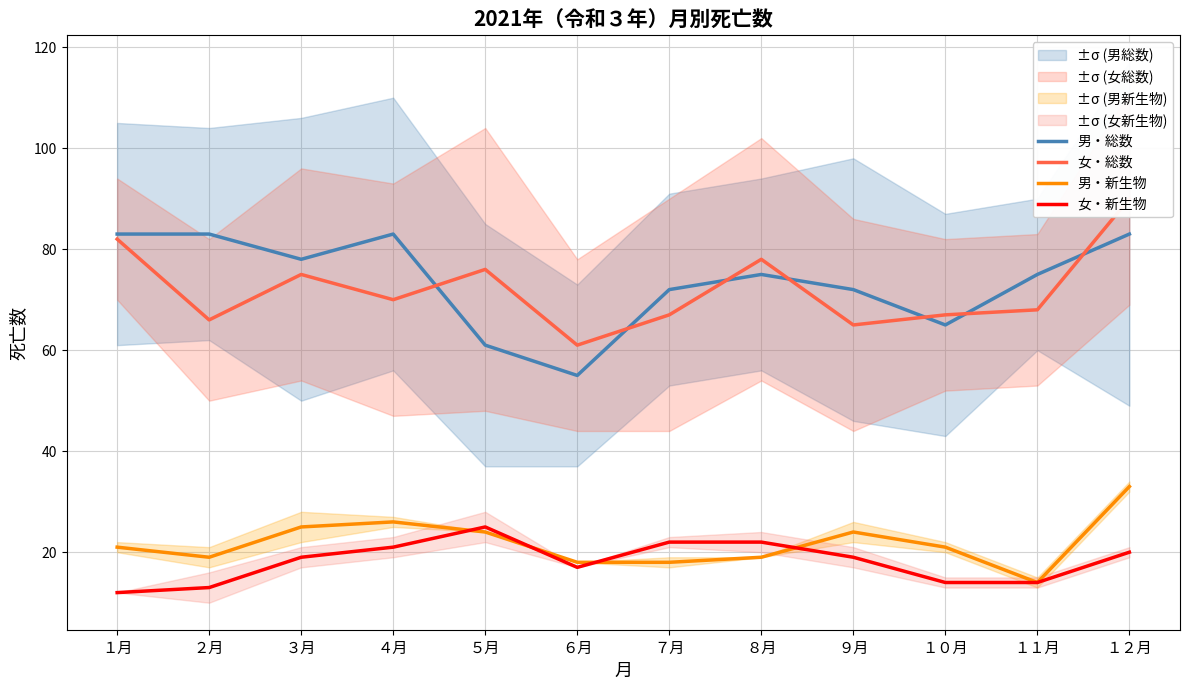

At which label does 女・総数 reach its minimum?

６月